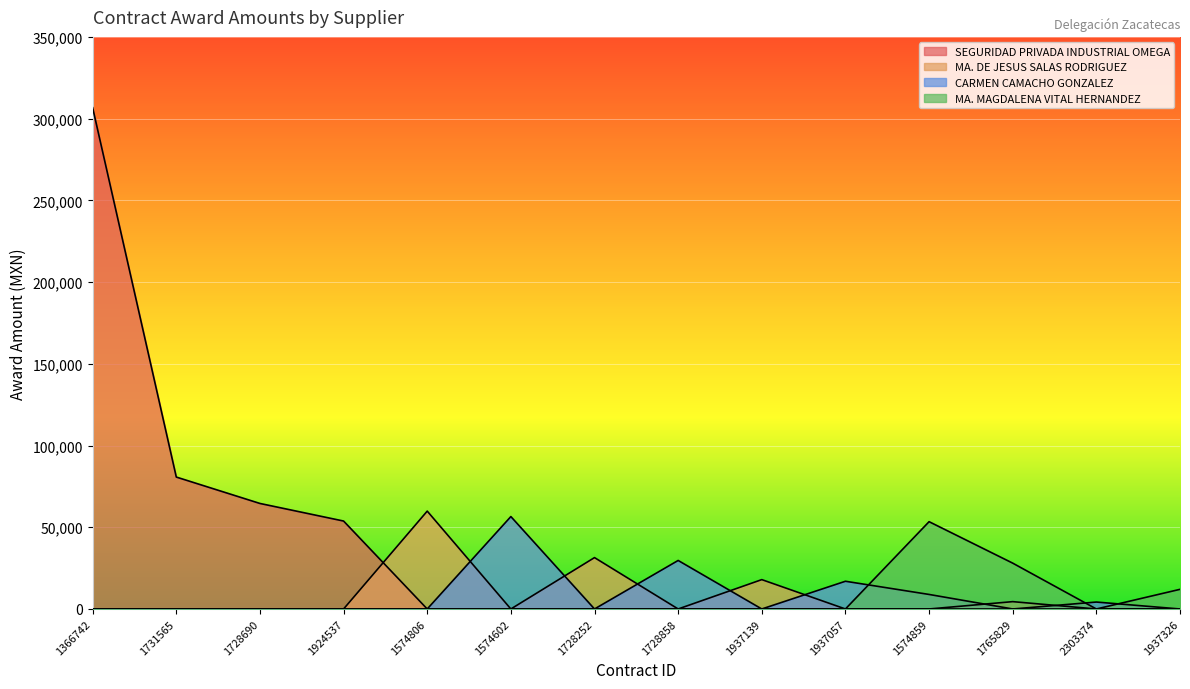

Where is CARMEN CAMACHO GONZALEZ nearest to the value 28270?

1728858